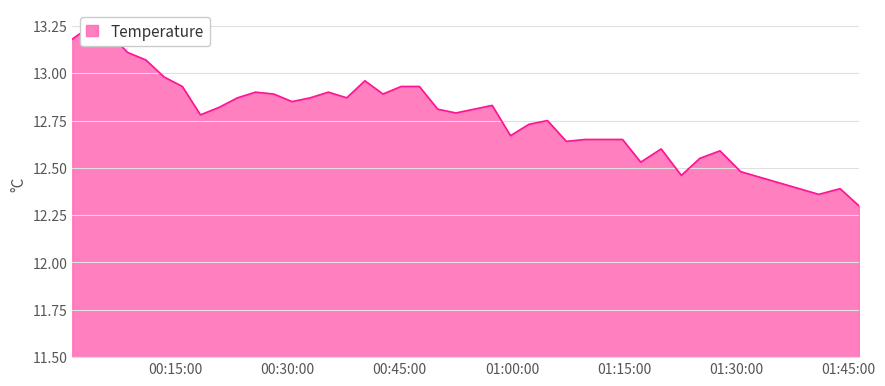

What is the change in value from 2023-03-26T00:47:37 to 2023-03-26T01:09:46?

-0.3